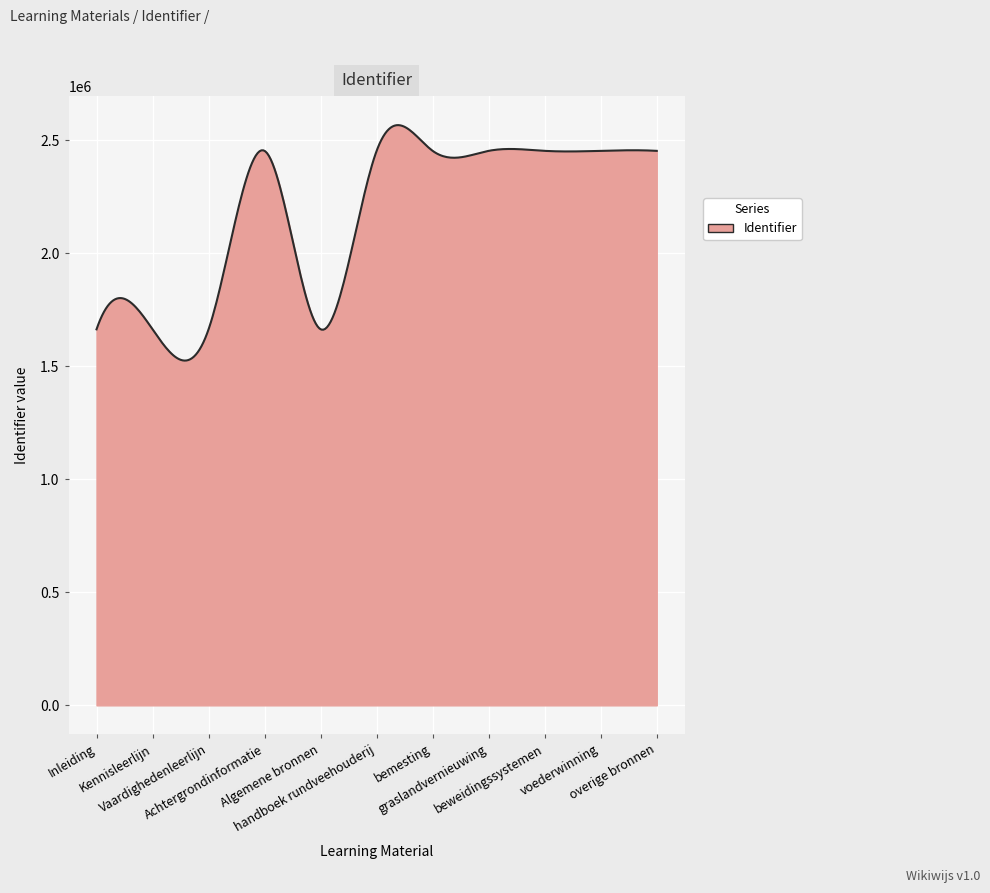

What is the greatest value displayed?

2565948.9